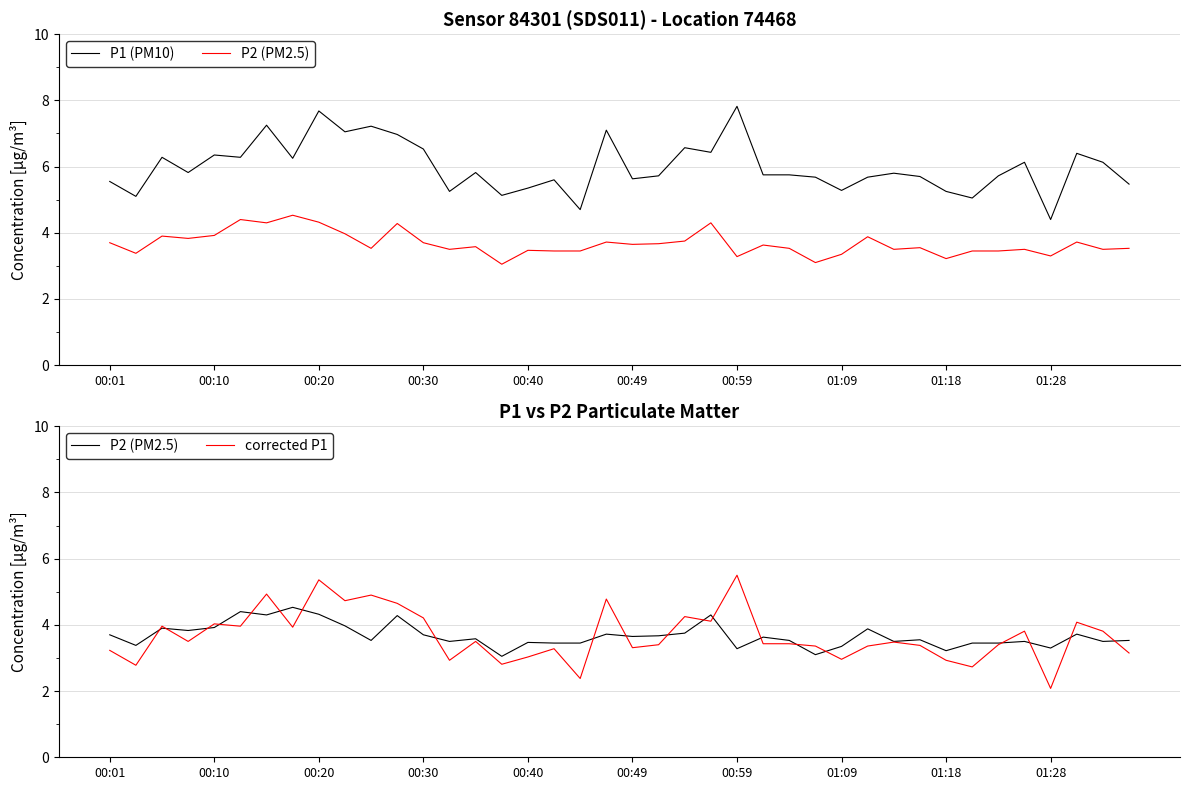

What value does the P1 (PM10) series have at 00:40?

5.3